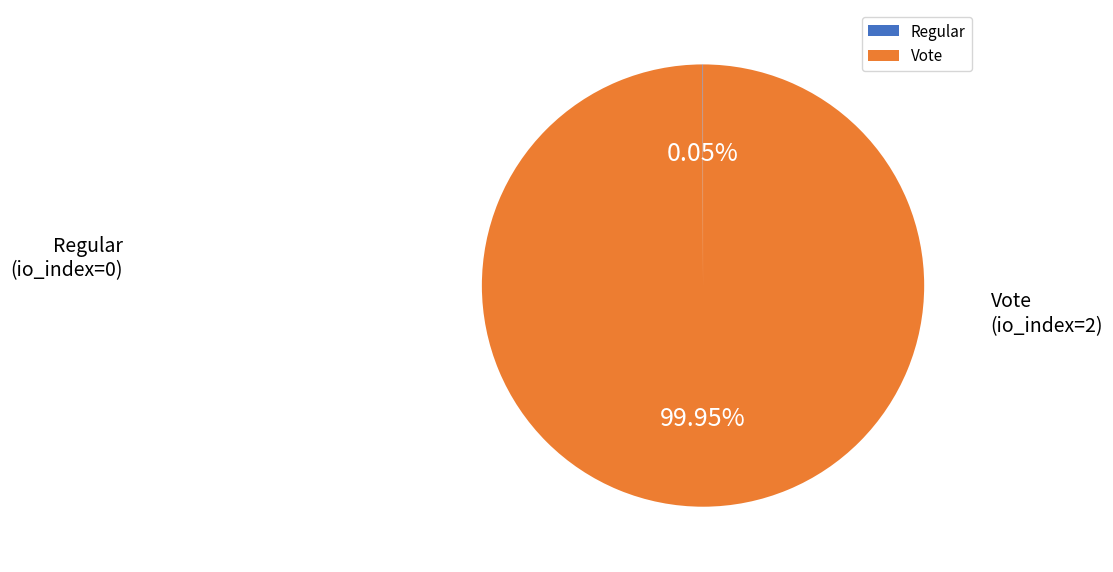

What is the majority slice?

Vote